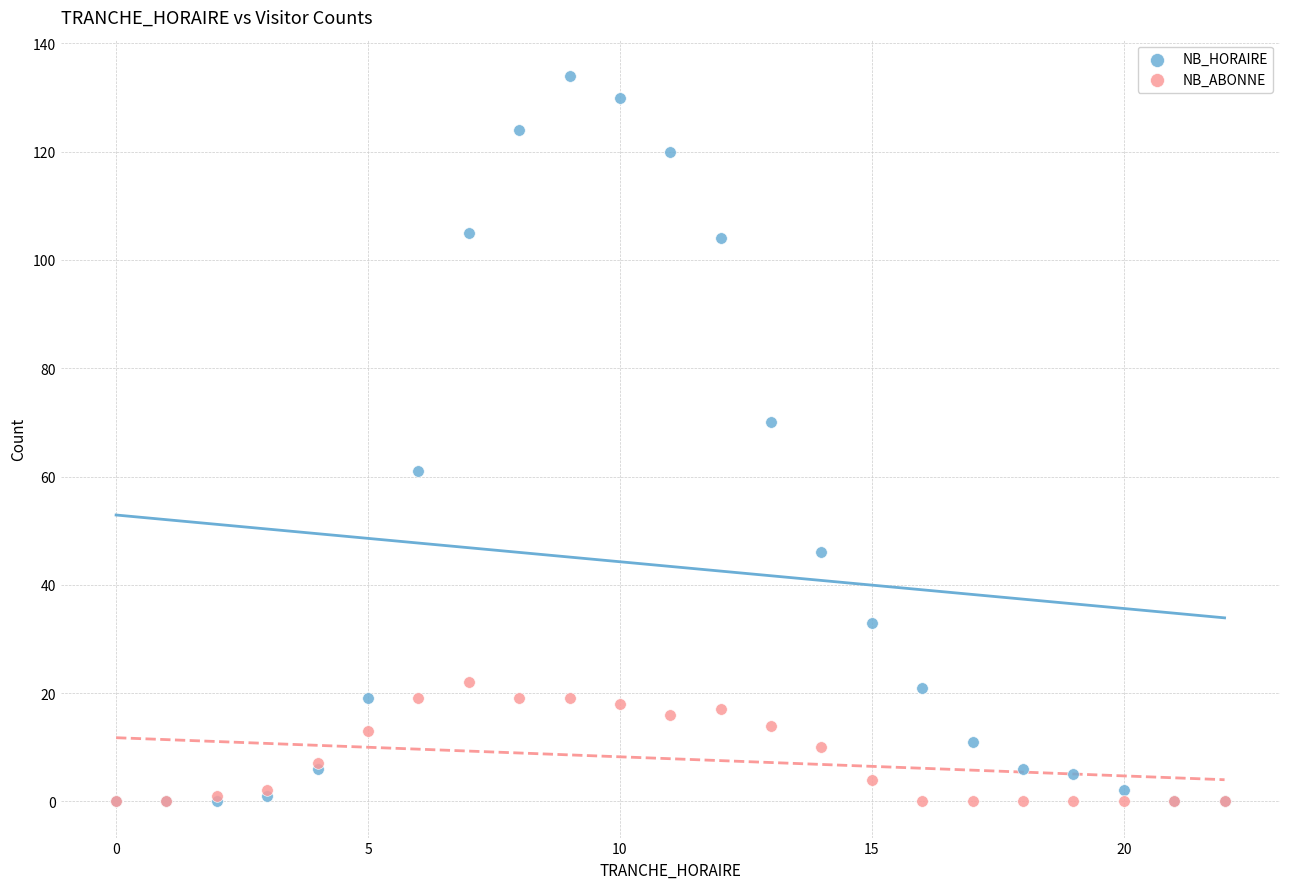

Across all series, what Y value is closest to 67?

70